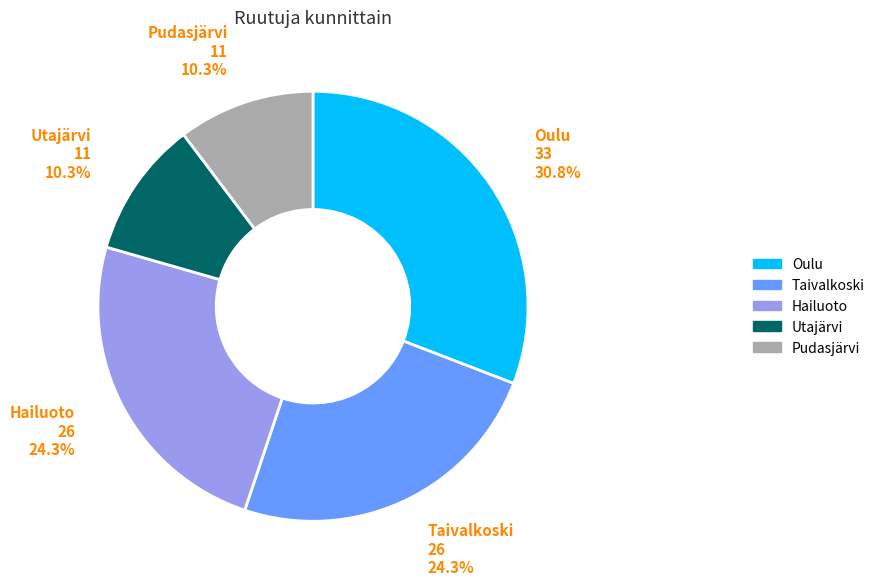

Is there any slice that represents more than half of the pie?

No